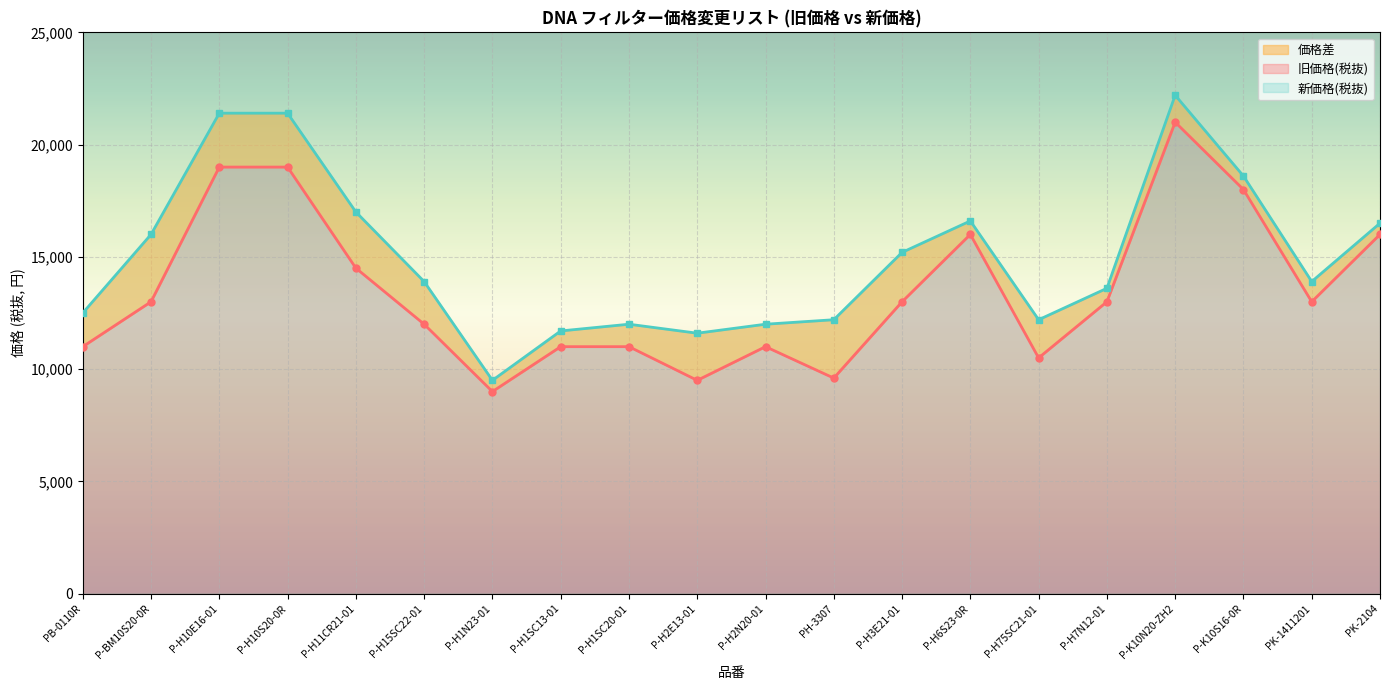

True or false: 新価格(税抜) line and 旧価格(税抜) line cross at least once.

False